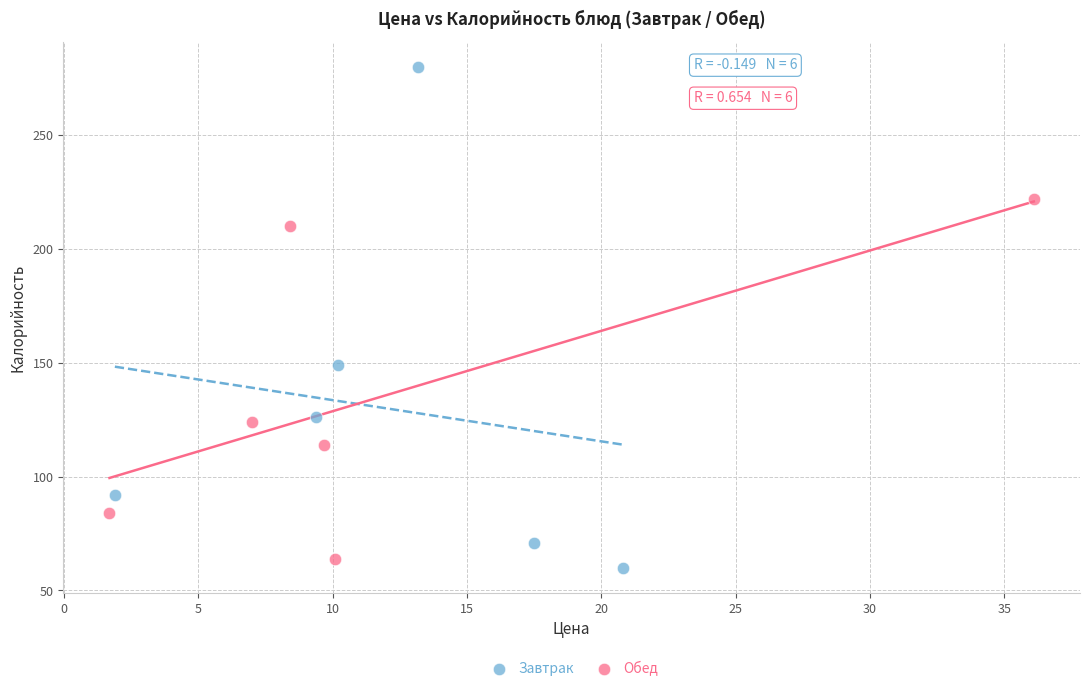

Which series has the widest spread of Y values?

Завтрак